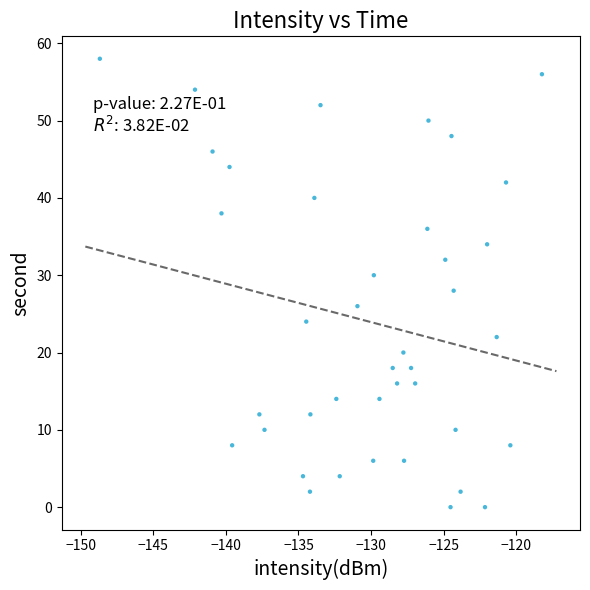

What is the range of Y values (max minus min)?

58